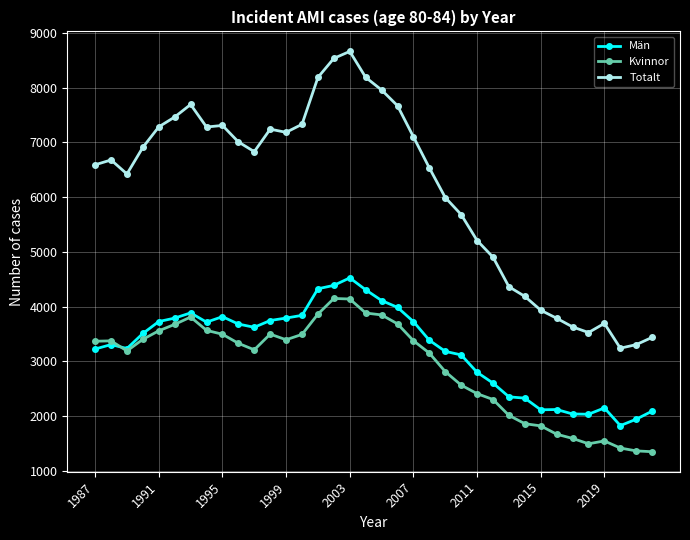

At how many categories does at least one series exceed 5774?

23